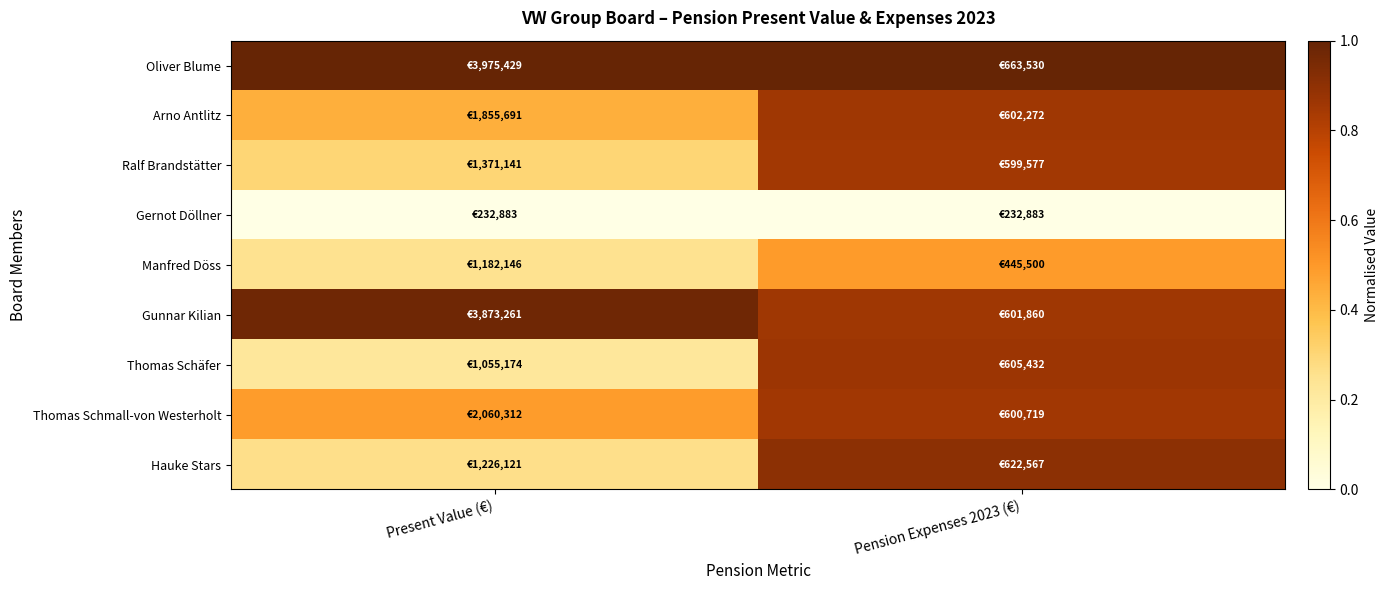

Rank the series by their maximum value, from highest to lowest.

Oliver Blume, Gunnar Kilian, Hauke Stars, Thomas Schäfer, Arno Antlitz, Thomas Schmall-von Westerholt, Ralf Brandstätter, Manfred Döss, Gernot Döllner